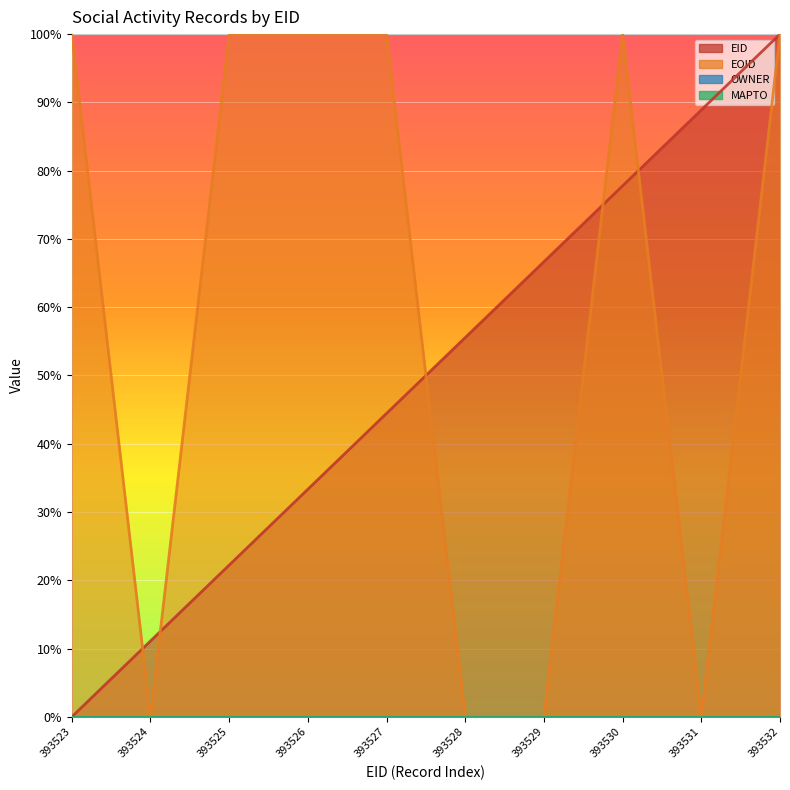

True or false: EID and EOID intersect in this chart.

True